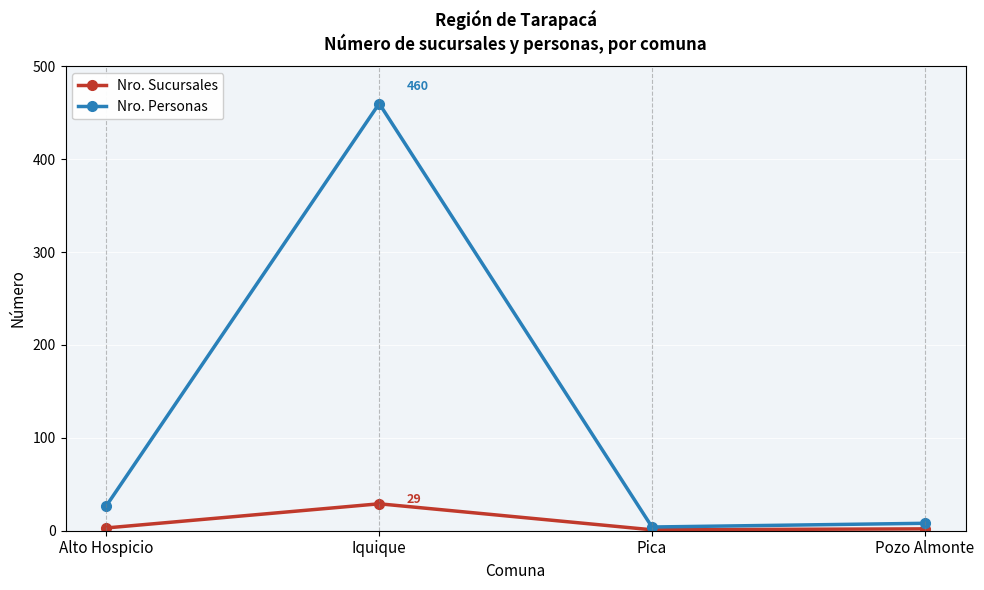

Rank the series by their average value, from lowest to highest.

Nro. Sucursales, Nro. Personas